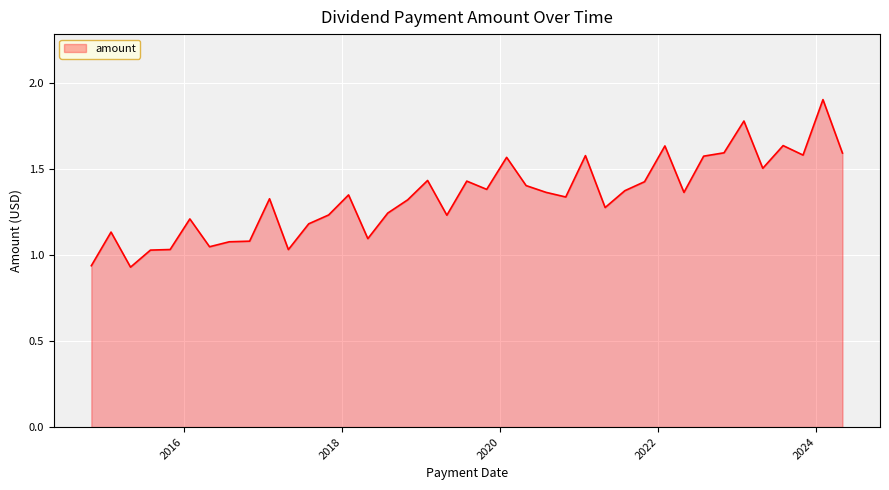

What is the greatest value displayed?

1.9